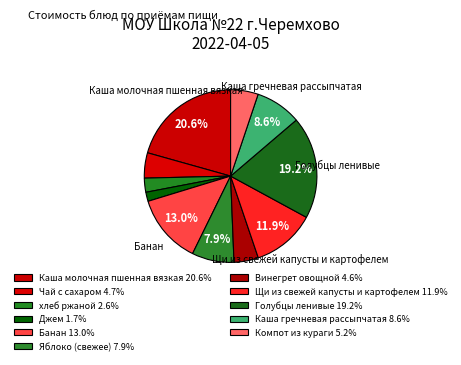

What percentage is the Джем slice, to the nearest percent?

2%